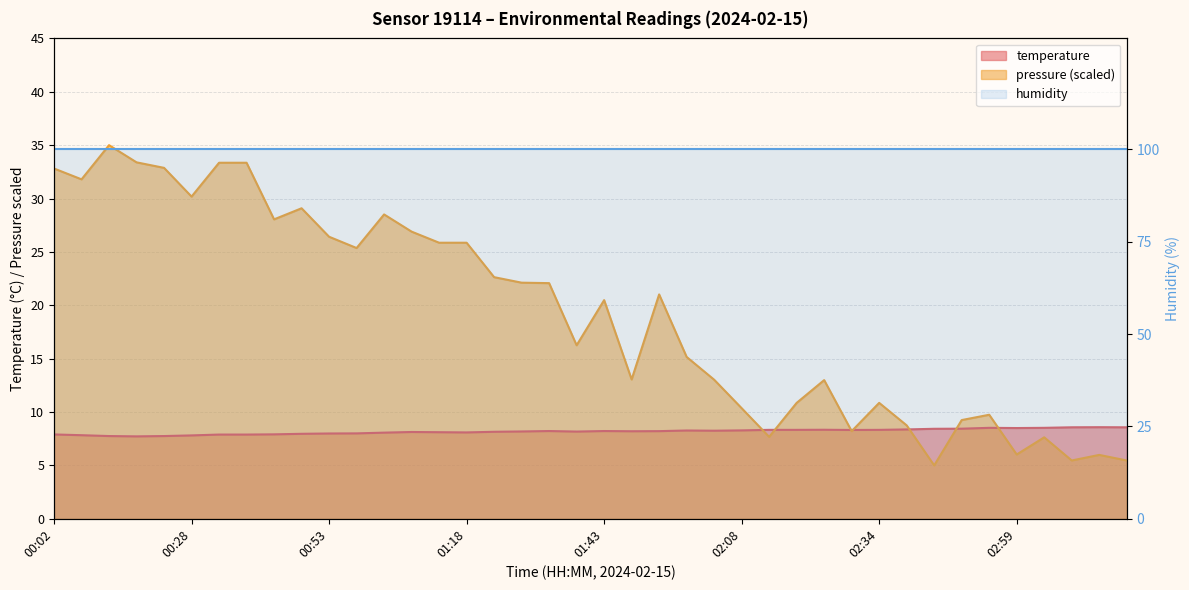

What is the value of the 31st point from the left?

8.3